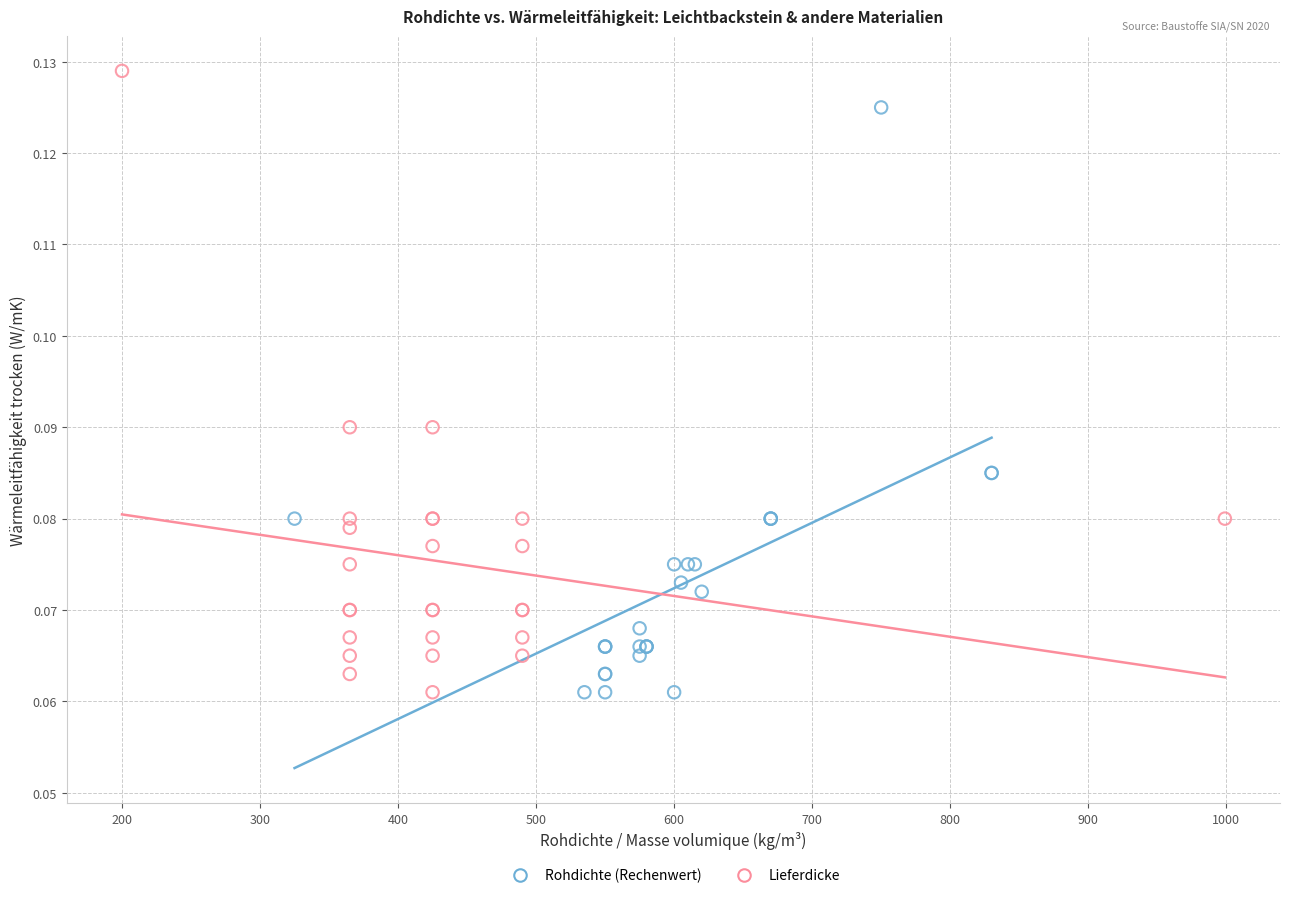

Which series contains the highest Y value?

Lieferdicke